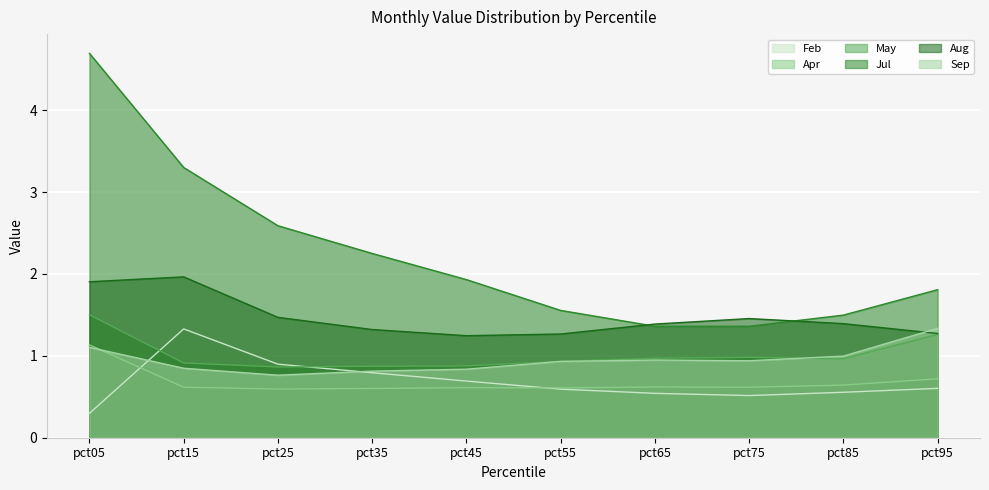

How many intersections are there between Apr and Feb?

2